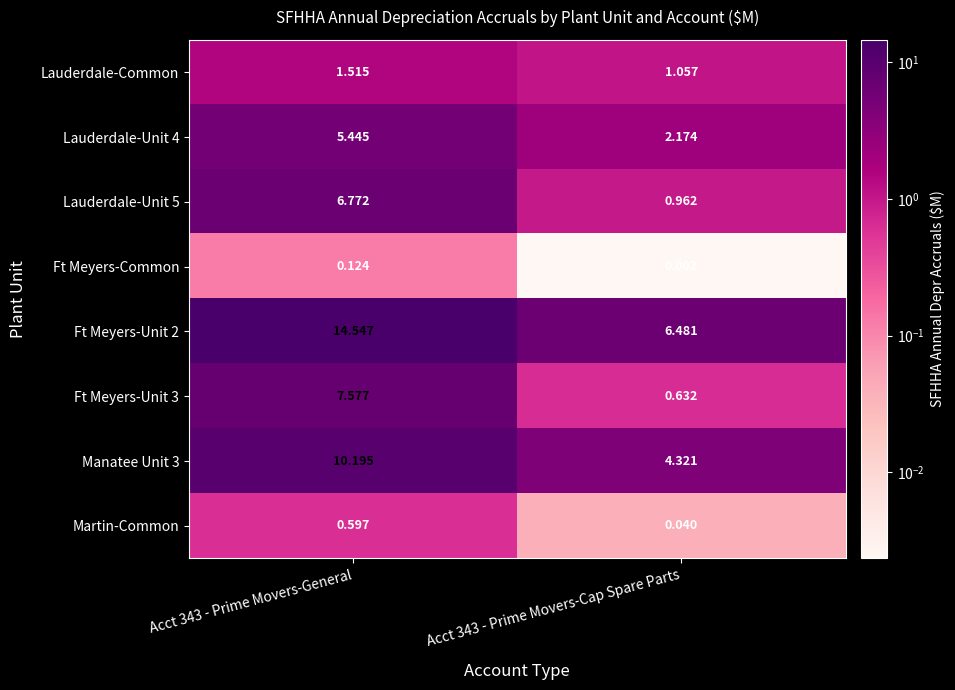

Is the value of Ft Meyers-Common at Acct 343 - Prime Movers-General greater than the value of Ft Meyers-Unit 2 at Acct 343 - Prime Movers-Cap Spare Parts?

No